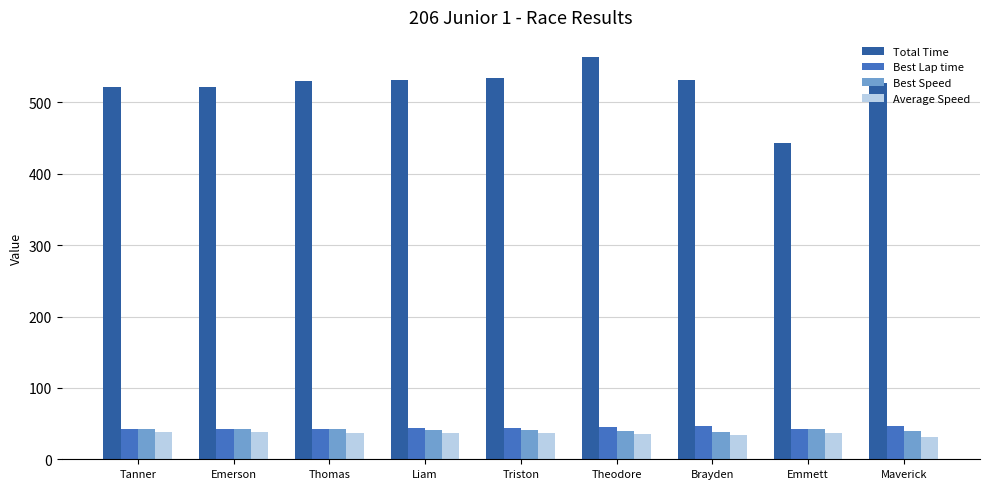

What is the sum of all Best Speed values?

368.6